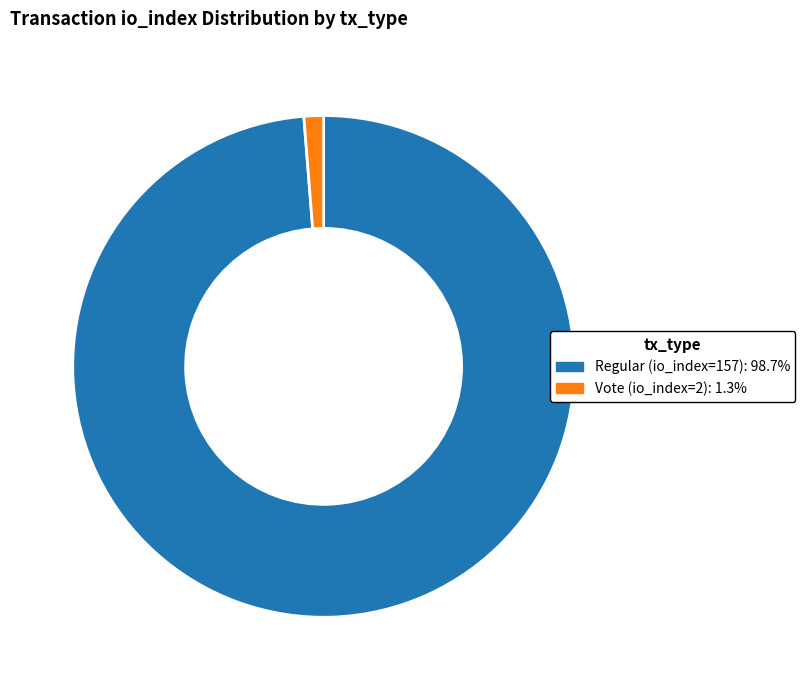

Do Vote (io_index=2) and Regular (io_index=157) together represent more than half of the pie?

Yes